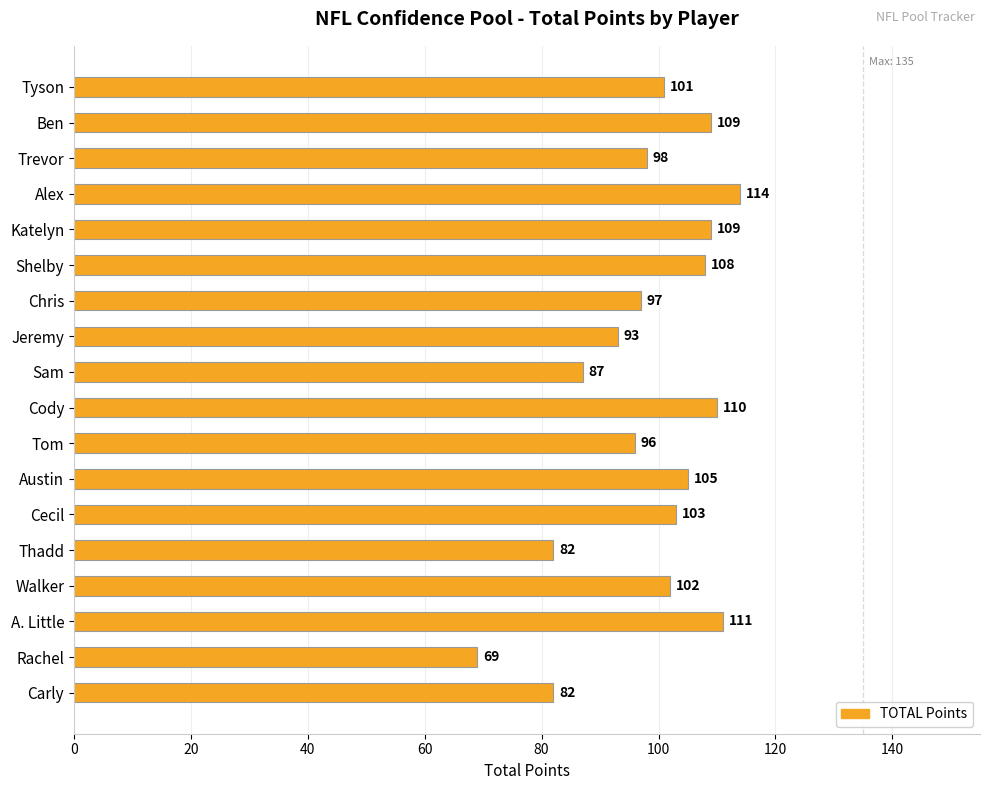

Reading bottom to top, what are all the values shown in this chart?

82	69	111	102	82	103	105	96	110	87	93	97	108	109	114	98	109	101